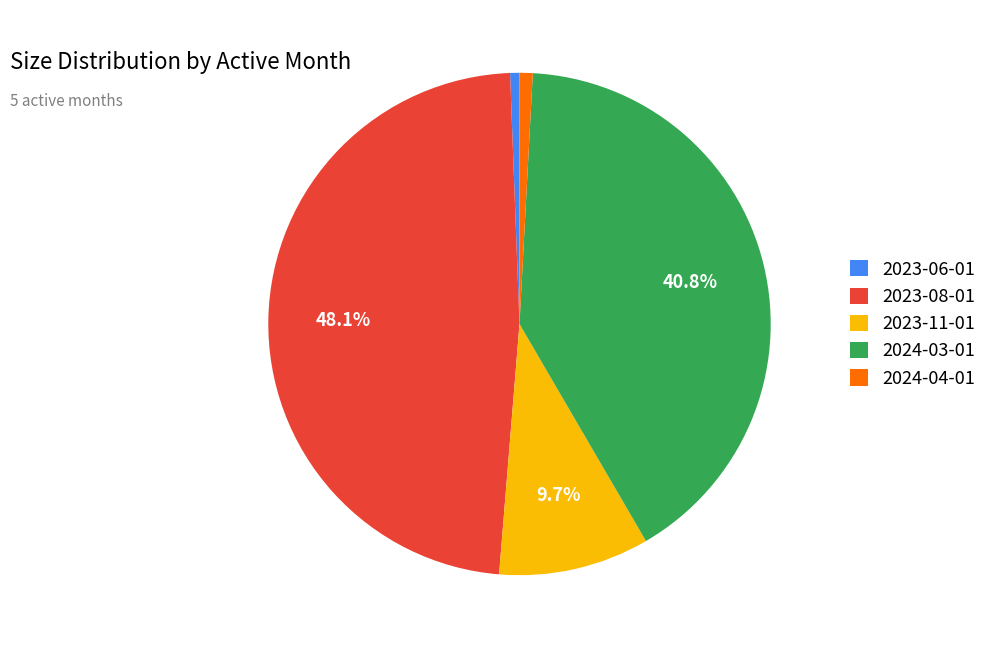

To the nearest percent, what is the difference between the 2023-06-01 and 2023-11-01 slice percentages?

9%